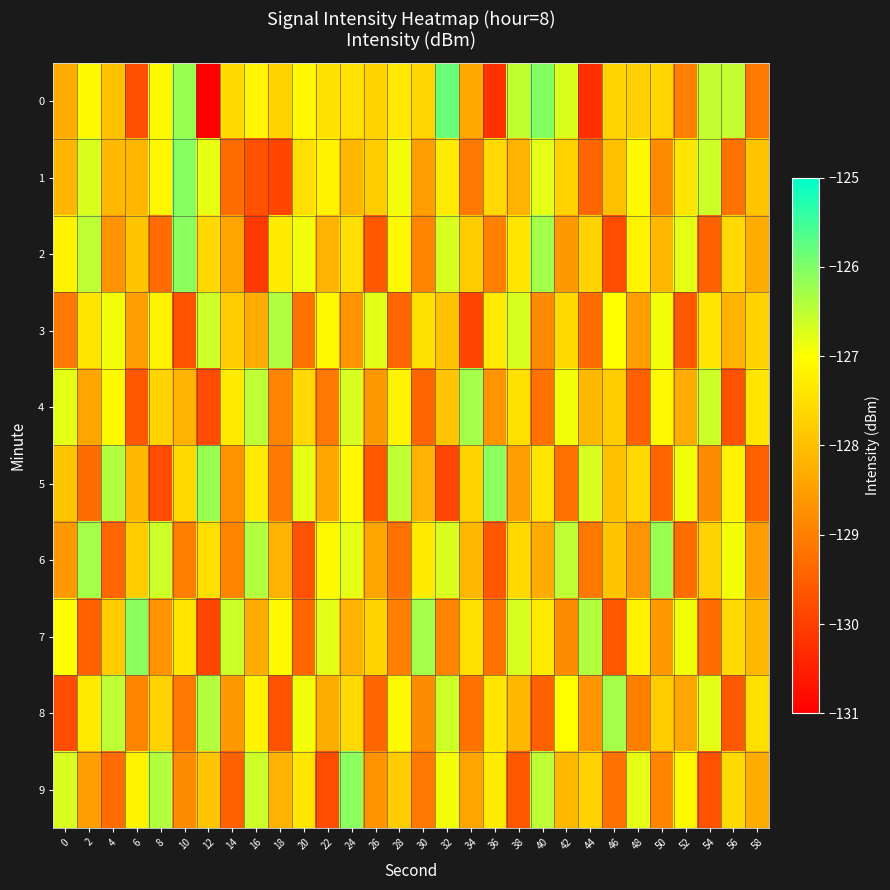

Reading right to left, list all the values displayed in this chart.

0: 58=-129.1	56=-126.5	54=-126.5	52=-129.0	50=-127.6	48=-127.7	46=-127.6	44=-130.2	42=-126.7	40=-126.0	38=-126.5	36=-130.2	34=-128.4	32=-125.8	30=-127.6	28=-127.4	26=-127.7	24=-127.5	22=-127.5	20=-127.1	18=-127.7	16=-127.1	14=-127.6	12=-131.0	10=-126.2	8=-127.1	6=-129.7	4=-128.0	2=-127.1	0=-128.3
1: 58=-127.9	56=-129.2	54=-126.6	52=-127.4	50=-128.8	48=-127.1	46=-128.0	44=-129.4	42=-127.7	40=-126.8	38=-128.2	36=-127.6	34=-129.1	32=-127.3	30=-128.5	28=-126.9	26=-127.8	24=-128.1	22=-127.2	20=-127.5	18=-129.9	16=-129.7	14=-129.3	12=-126.8	10=-126.1	8=-127.1	6=-128.1	4=-128.1	2=-126.7	0=-128.1
2: 58=-128.3	56=-127.6	54=-129.5	52=-126.8	50=-128.1	48=-127.2	46=-129.8	44=-127.7	42=-128.6	40=-126.3	38=-127.4	36=-129.0	34=-127.8	32=-126.7	30=-128.9	28=-127.1	26=-129.6	24=-127.5	22=-128.2	20=-126.9	18=-127.3	16=-130.1	14=-128.4	12=-127.6	10=-126.1	8=-129.3	6=-127.9	4=-128.7	2=-126.5	0=-127.2
3: 58=-127.7	56=-128.2	54=-127.4	52=-129.6	50=-126.9	48=-128.5	46=-127.0	44=-129.3	42=-127.6	40=-128.8	38=-126.7	36=-127.3	34=-129.9	32=-128.0	30=-127.5	28=-129.4	26=-126.8	24=-128.7	22=-127.1	20=-129.2	18=-126.4	16=-128.3	14=-127.8	12=-126.6	10=-129.7	8=-127.2	6=-128.5	4=-126.9	2=-127.4	0=-129.1
4: 58=-127.4	56=-129.7	54=-126.6	52=-128.3	50=-127.1	48=-129.5	46=-127.8	44=-128.1	42=-126.9	40=-129.2	38=-127.5	36=-128.7	34=-126.3	32=-127.9	30=-129.4	28=-127.2	26=-128.6	24=-126.7	22=-129.1	20=-127.6	18=-128.9	16=-126.5	14=-127.3	12=-129.8	10=-128.2	8=-127.7	6=-129.6	4=-127.1	2=-128.4	0=-126.8
5: 58=-129.5	56=-127.2	54=-128.8	52=-126.9	50=-129.4	48=-127.6	46=-128.0	44=-126.7	42=-129.2	40=-127.4	38=-128.5	36=-126.1	34=-127.7	32=-129.9	30=-128.2	28=-126.5	26=-129.6	24=-127.1	22=-128.4	20=-126.8	18=-129.1	16=-127.3	14=-128.7	12=-126.2	10=-127.6	8=-129.8	6=-128.1	4=-126.4	2=-129.3	0=-127.9
6: 58=-128.5	56=-126.9	54=-127.7	52=-129.3	50=-126.2	48=-128.7	46=-127.9	44=-129.1	42=-126.5	40=-128.3	38=-127.6	36=-129.6	34=-128.1	32=-126.7	30=-127.3	28=-129.2	26=-128.4	24=-126.8	22=-127.1	20=-129.7	18=-128.2	16=-126.4	14=-128.9	12=-127.5	10=-129.0	8=-126.6	6=-127.8	4=-129.4	2=-126.3	0=-128.6
7: 58=-128.1	56=-127.6	54=-129.3	52=-126.9	50=-128.6	48=-127.2	46=-129.6	44=-126.4	42=-128.8	40=-127.3	38=-126.7	36=-129.2	34=-127.5	32=-128.9	30=-126.3	28=-129.0	26=-127.7	24=-128.2	22=-126.8	20=-129.4	18=-127.1	16=-128.3	14=-126.6	12=-129.9	10=-127.4	8=-128.7	6=-126.1	4=-127.8	2=-129.5	0=-127.0
8: 58=-127.5	56=-129.6	54=-126.8	52=-128.4	50=-127.8	48=-129.0	46=-126.3	44=-128.7	42=-127.0	40=-129.5	38=-128.1	36=-127.4	34=-129.2	32=-126.6	30=-128.8	28=-127.1	26=-129.4	24=-127.6	22=-128.3	20=-126.9	18=-129.7	16=-127.2	14=-128.6	12=-126.4	10=-129.1	8=-127.7	6=-128.9	4=-126.5	2=-127.3	0=-129.8
9: 58=-128.3	56=-127.6	54=-129.7	52=-127.1	50=-128.9	48=-126.8	46=-129.2	44=-127.7	42=-128.1	40=-126.5	38=-129.6	36=-127.3	34=-128.4	32=-126.9	30=-129.1	28=-127.8	26=-128.7	24=-126.1	22=-129.8	20=-127.4	18=-128.2	16=-126.6	14=-129.5	12=-127.9	10=-128.8	8=-126.4	6=-127.2	4=-129.3	2=-128.5	0=-126.7